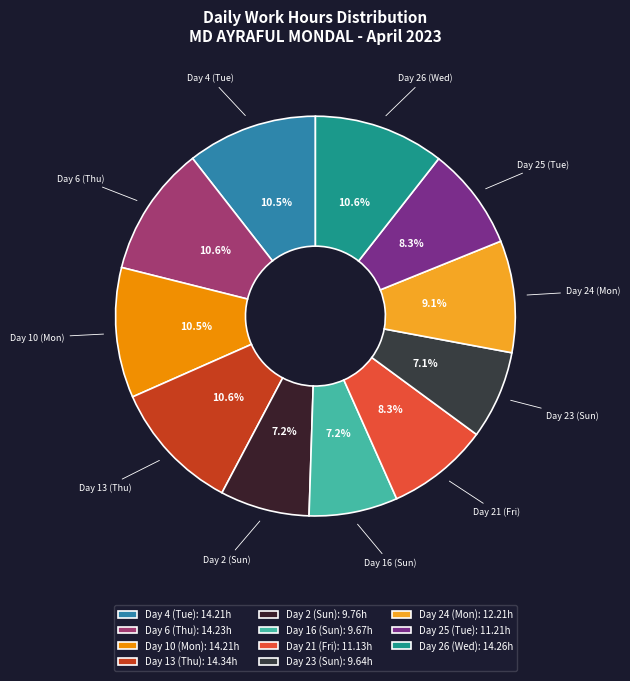

Between Day 24 (Mon) and Day 16 (Sun), which is larger?

Day 24 (Mon)